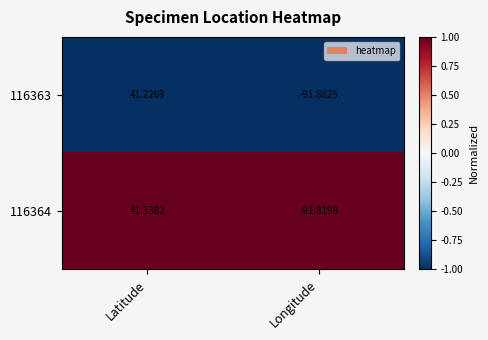

At which label does 116363 reach its peak?

Latitude